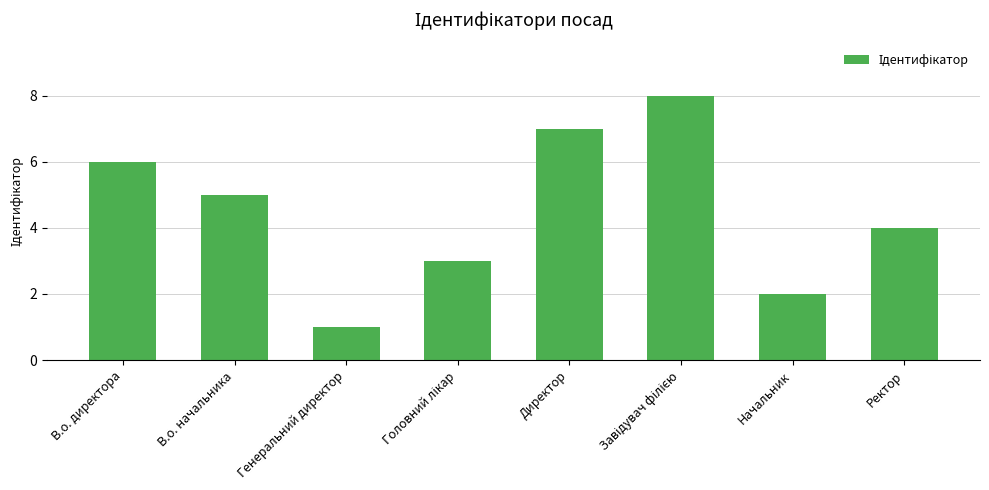

Which category has the lowest value across all series?

Генеральний директор